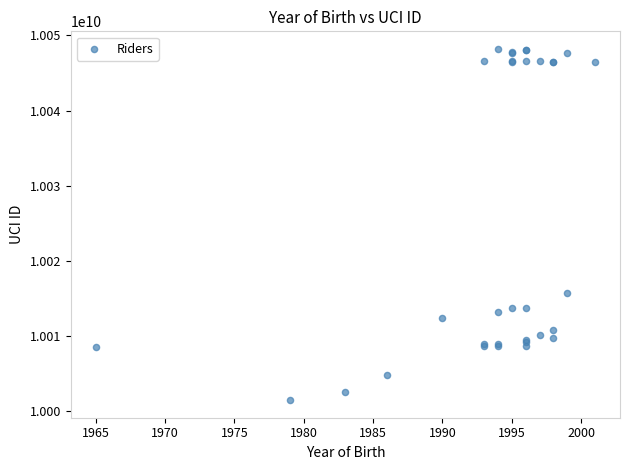

What Y value in the scatter plot is closest to 10024829101?

10015730754